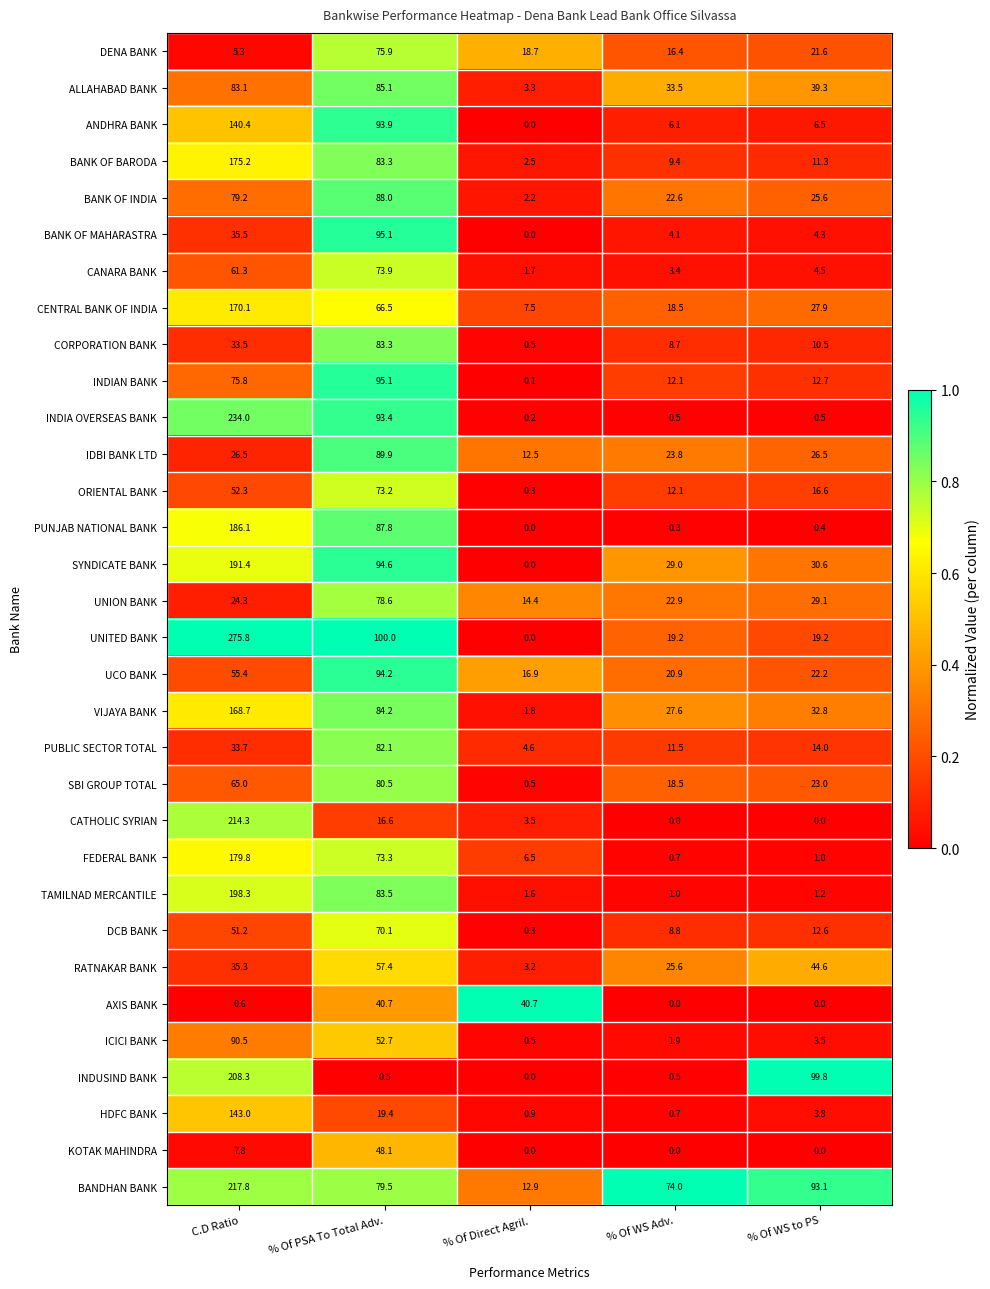

Where does the BANK OF MAHARASTRA series first go above 4?

C.D Ratio